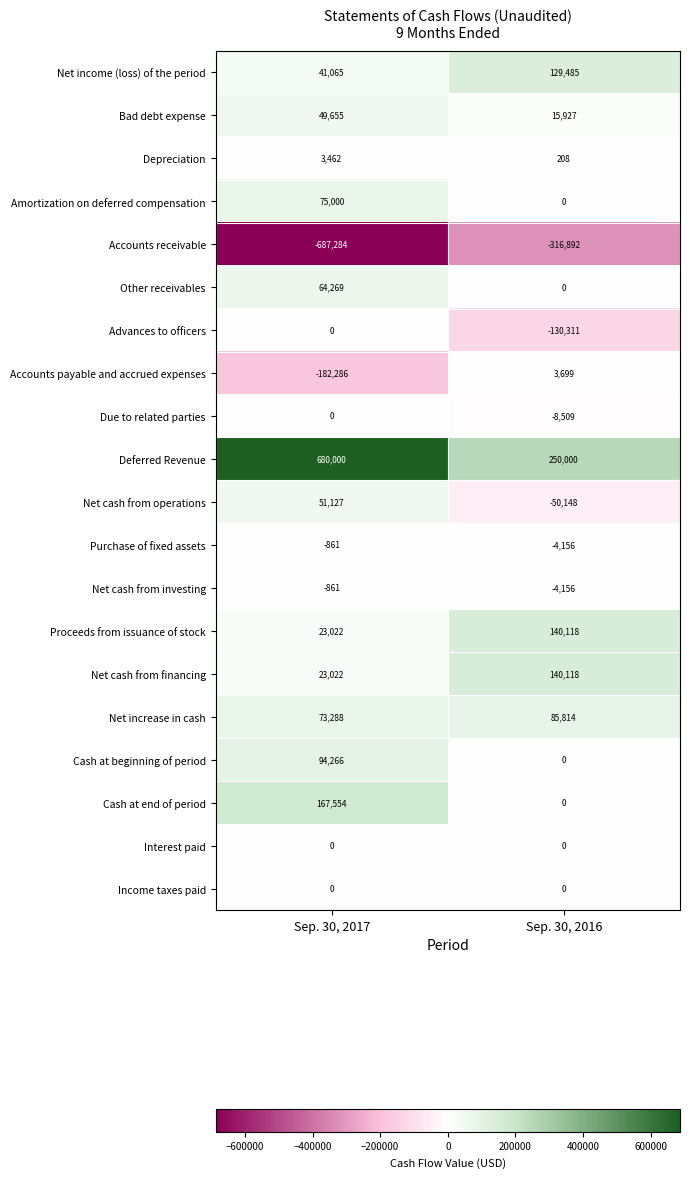

List the labels in order of Net increase in cash value, largest first.

Sep. 30, 2016, Sep. 30, 2017